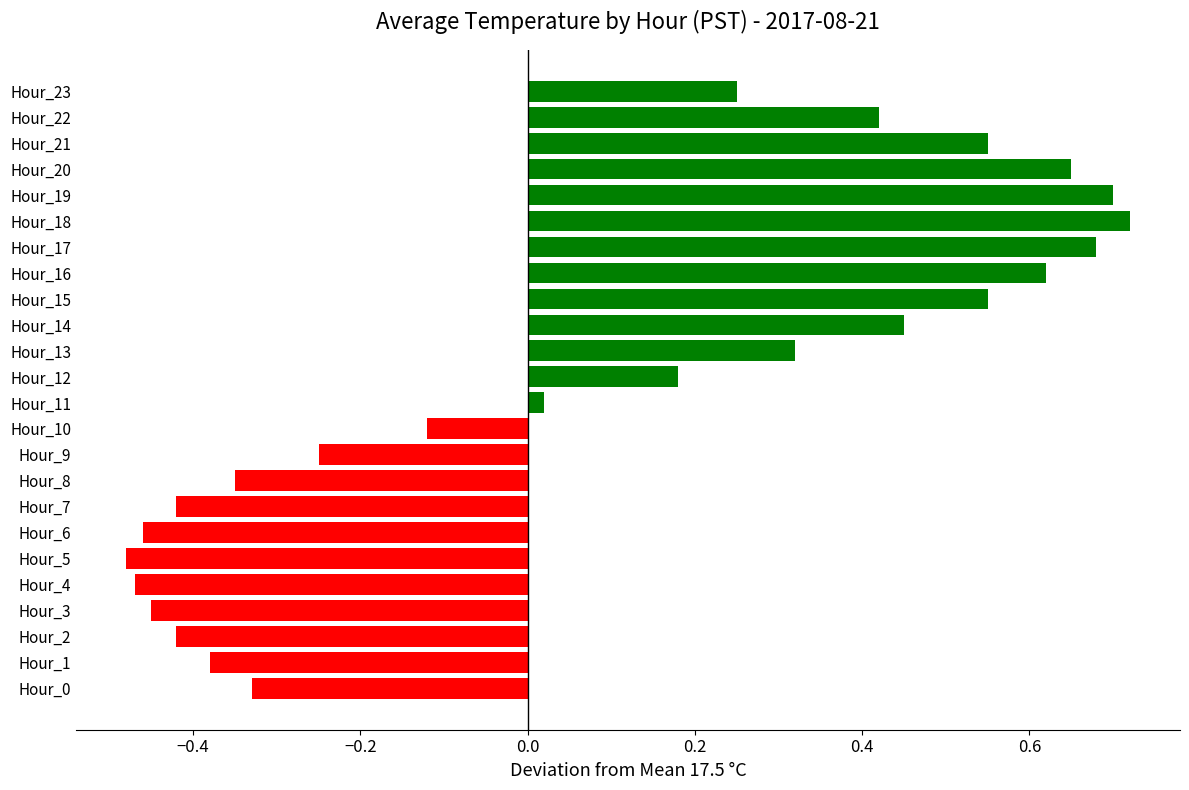

Which category has the lowest value across all series?

5